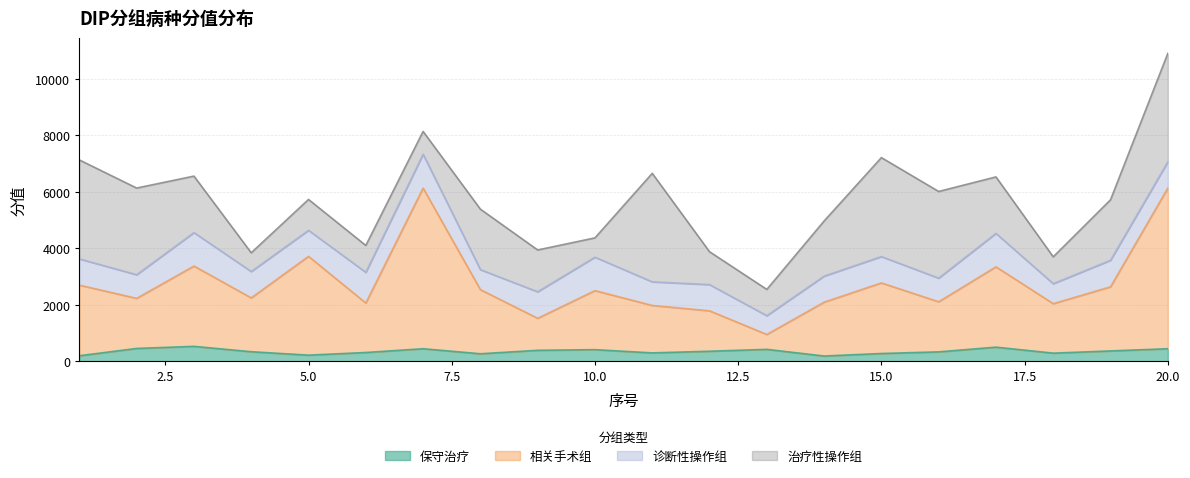

At which category does 相关手术组 reach its first local peak?

3